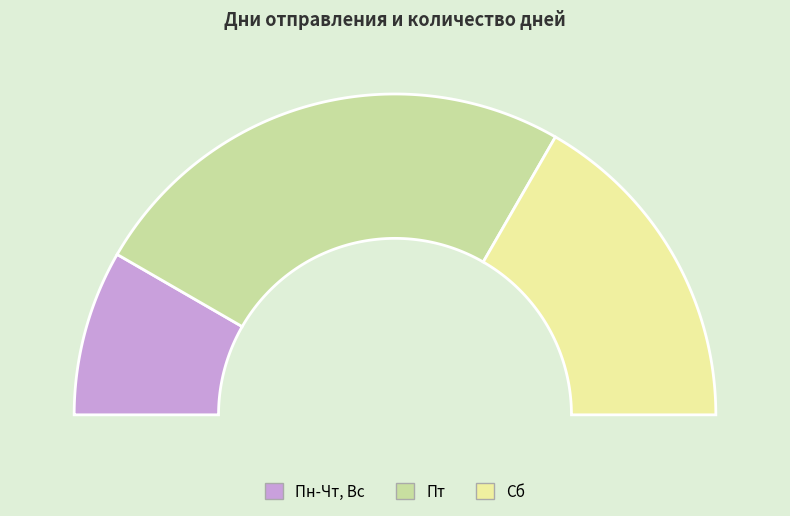

Rank the categories by value from lowest to highest.

Пн-Чт, Вс, Сб, Пт